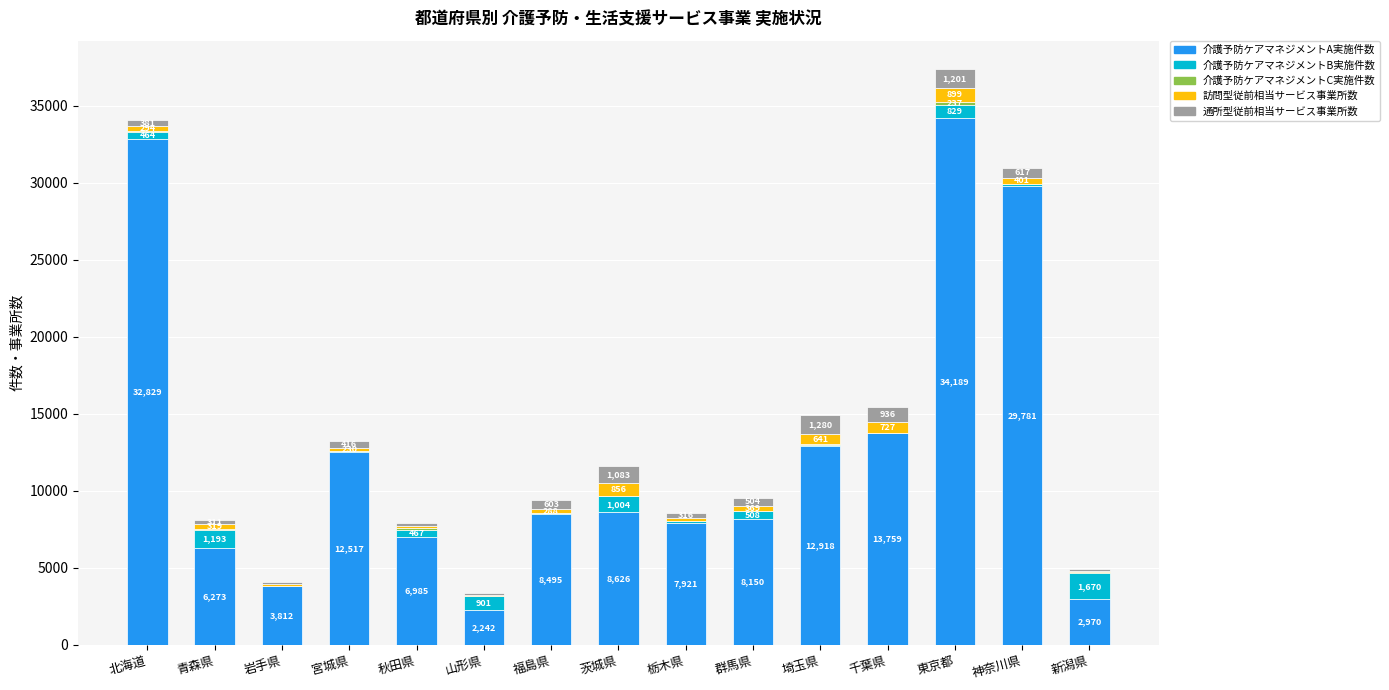

The 介護予防ケアマネジメントA実施件数 series shows 1734 at 栃木県. True or false?

False